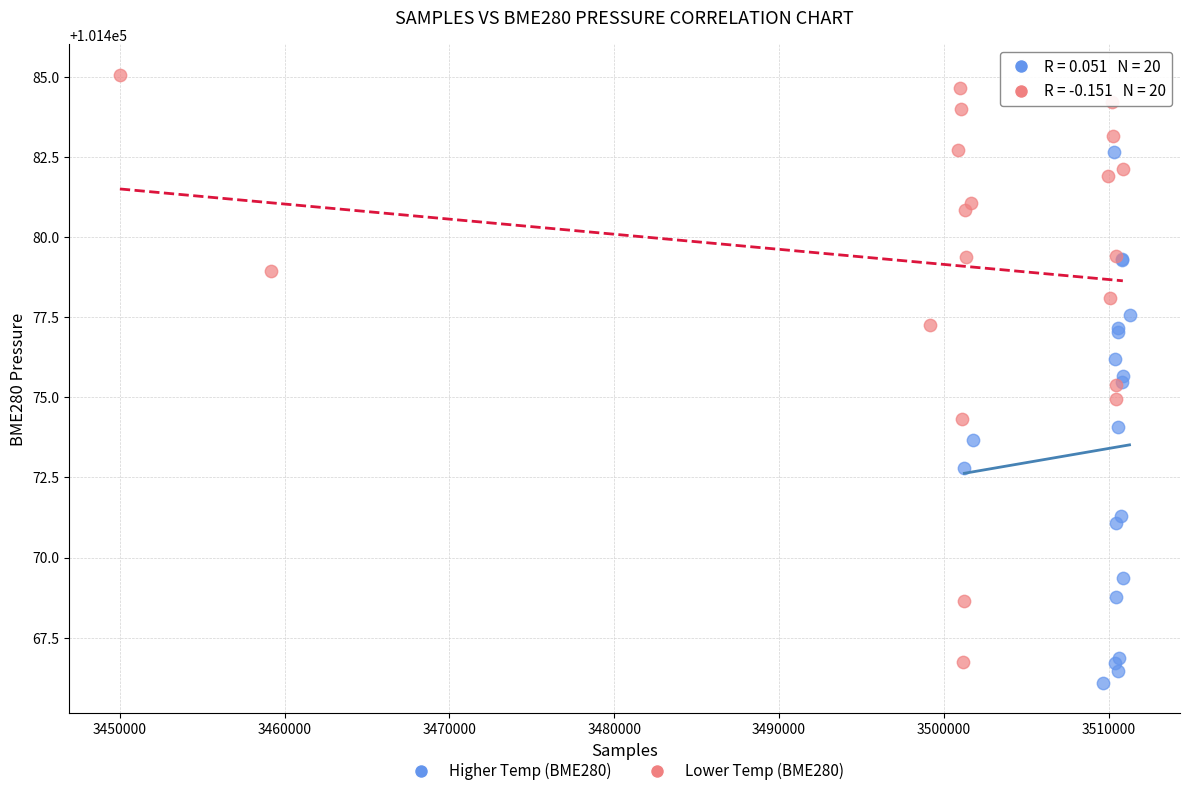

Which series has the widest spread of Y values?

Lower Temp (BME280)